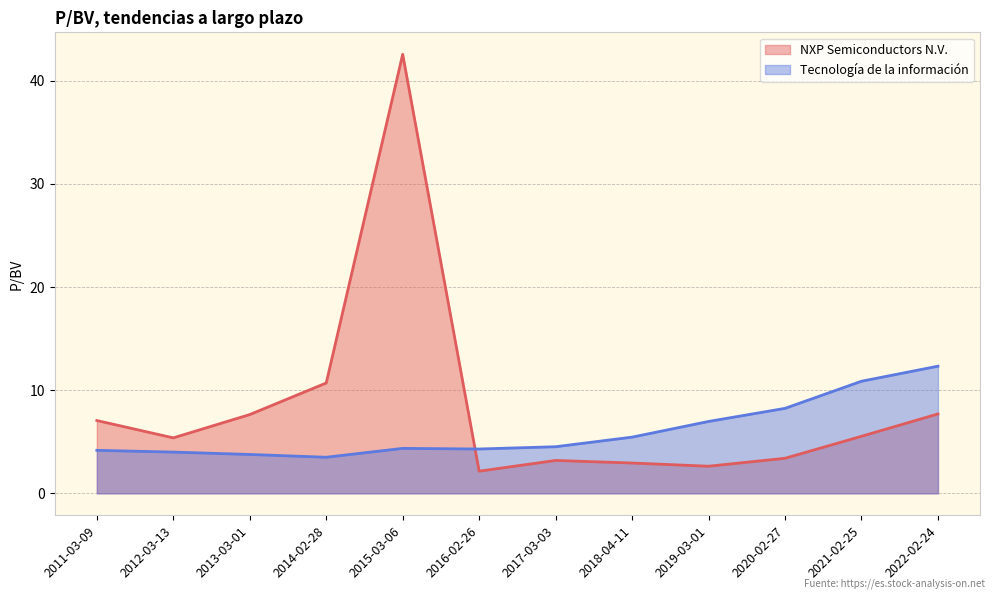

Reading left to right, transcribe all the data shown in this chart.

NXP Semiconductors N.V.: 2022-02-24=7.7	2021-02-25=5.5	2020-02-27=3.4	2019-03-01=2.6	2018-04-11=2.9	2017-03-03=3.2	2016-02-26=2.1	2015-03-06=42.6	2014-02-28=10.7	2013-03-01=7.6	2012-03-13=5.4	2011-03-09=7.1
Tecnología de la información: 2022-02-24=12.3	2021-02-25=10.9	2020-02-27=8.2	2019-03-01=7.0	2018-04-11=5.5	2017-03-03=4.5	2016-02-26=4.3	2015-03-06=4.4	2014-02-28=3.5	2013-03-01=3.8	2012-03-13=4.0	2011-03-09=4.2